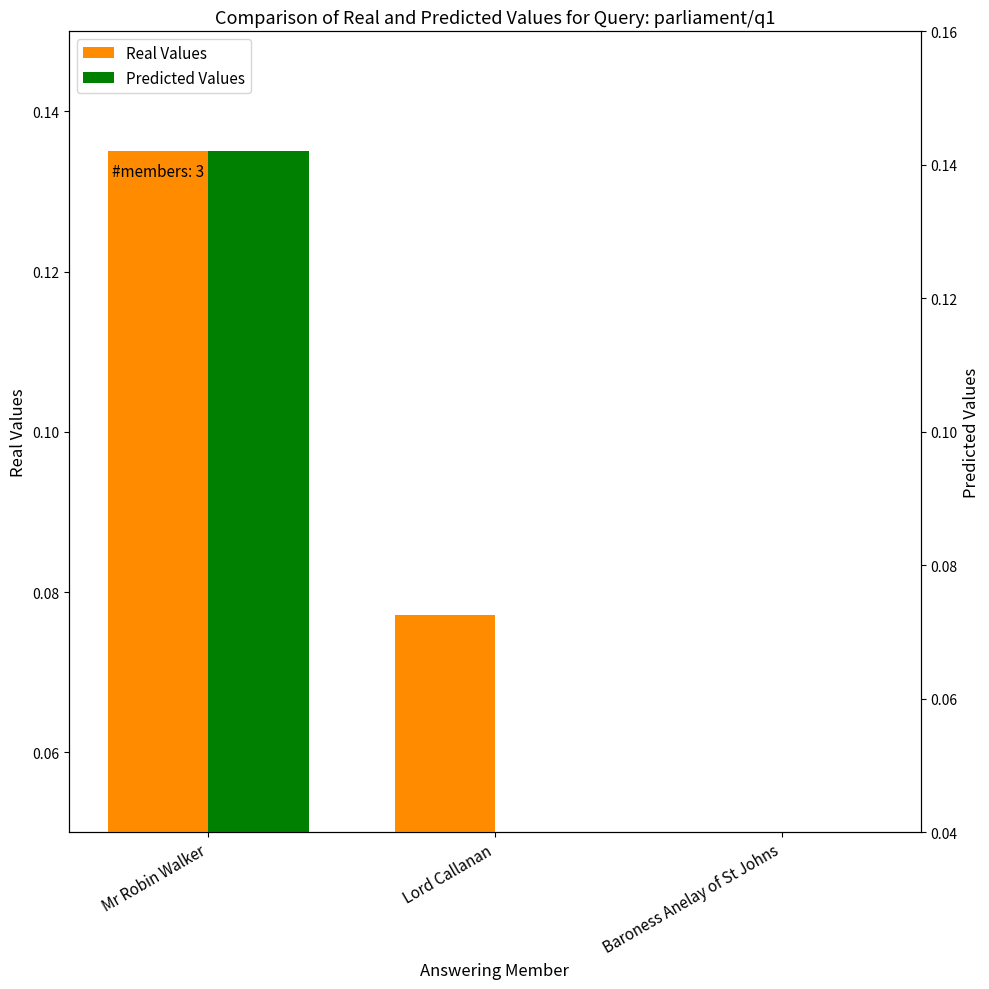

The value of Predicted Values at Lord Callanan is 0.0. True or false?

True